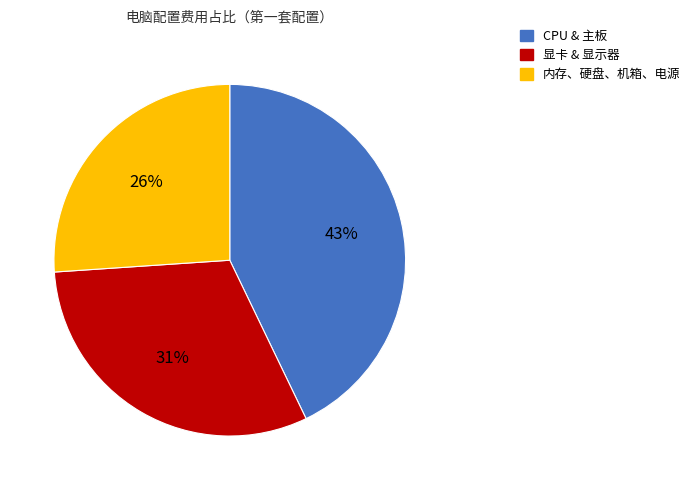

To the nearest percent, what is the average slice percentage?

33%